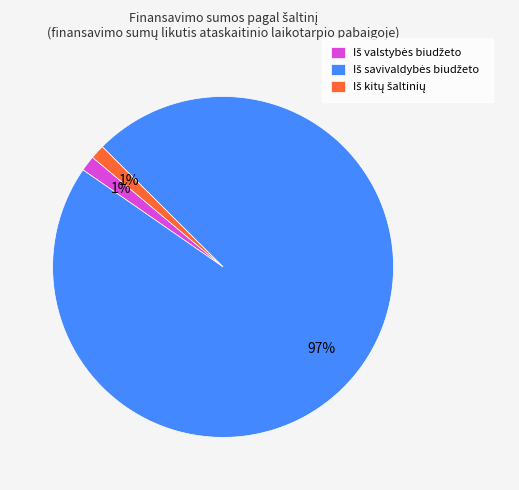

Is there a majority slice in this chart?

Yes